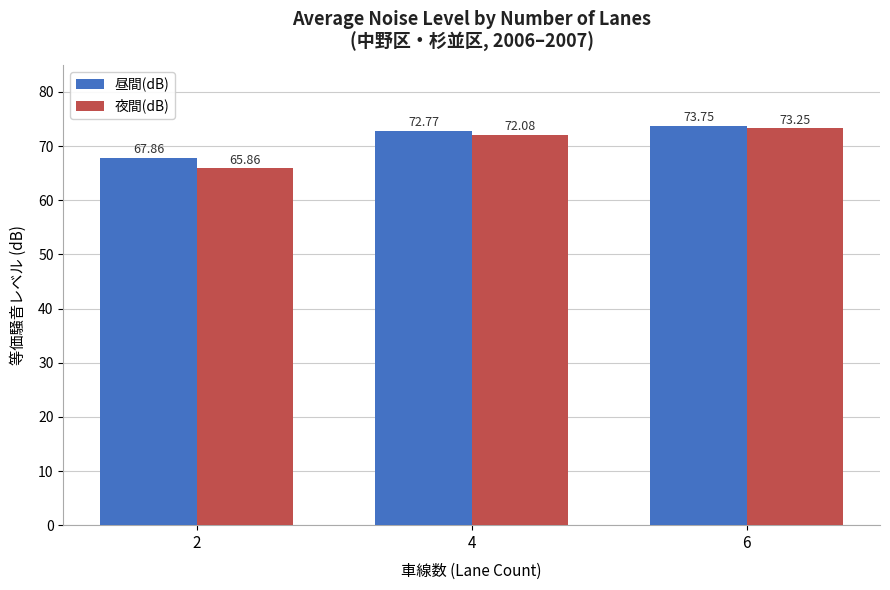

The 夜間(dB) series shows 73.2 at 6. True or false?

True